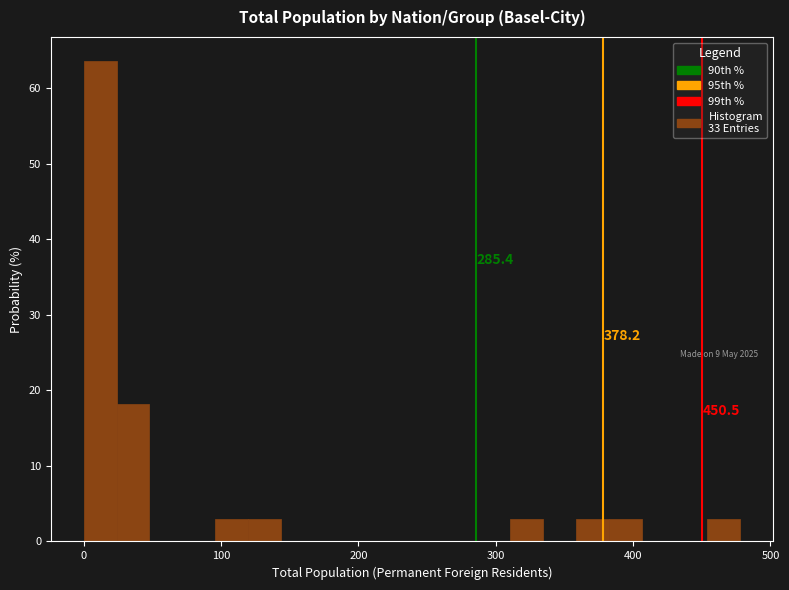

Around what value on the x-axis is the tallest bar? Give the approximate position of its centre, as read against the axis.

10